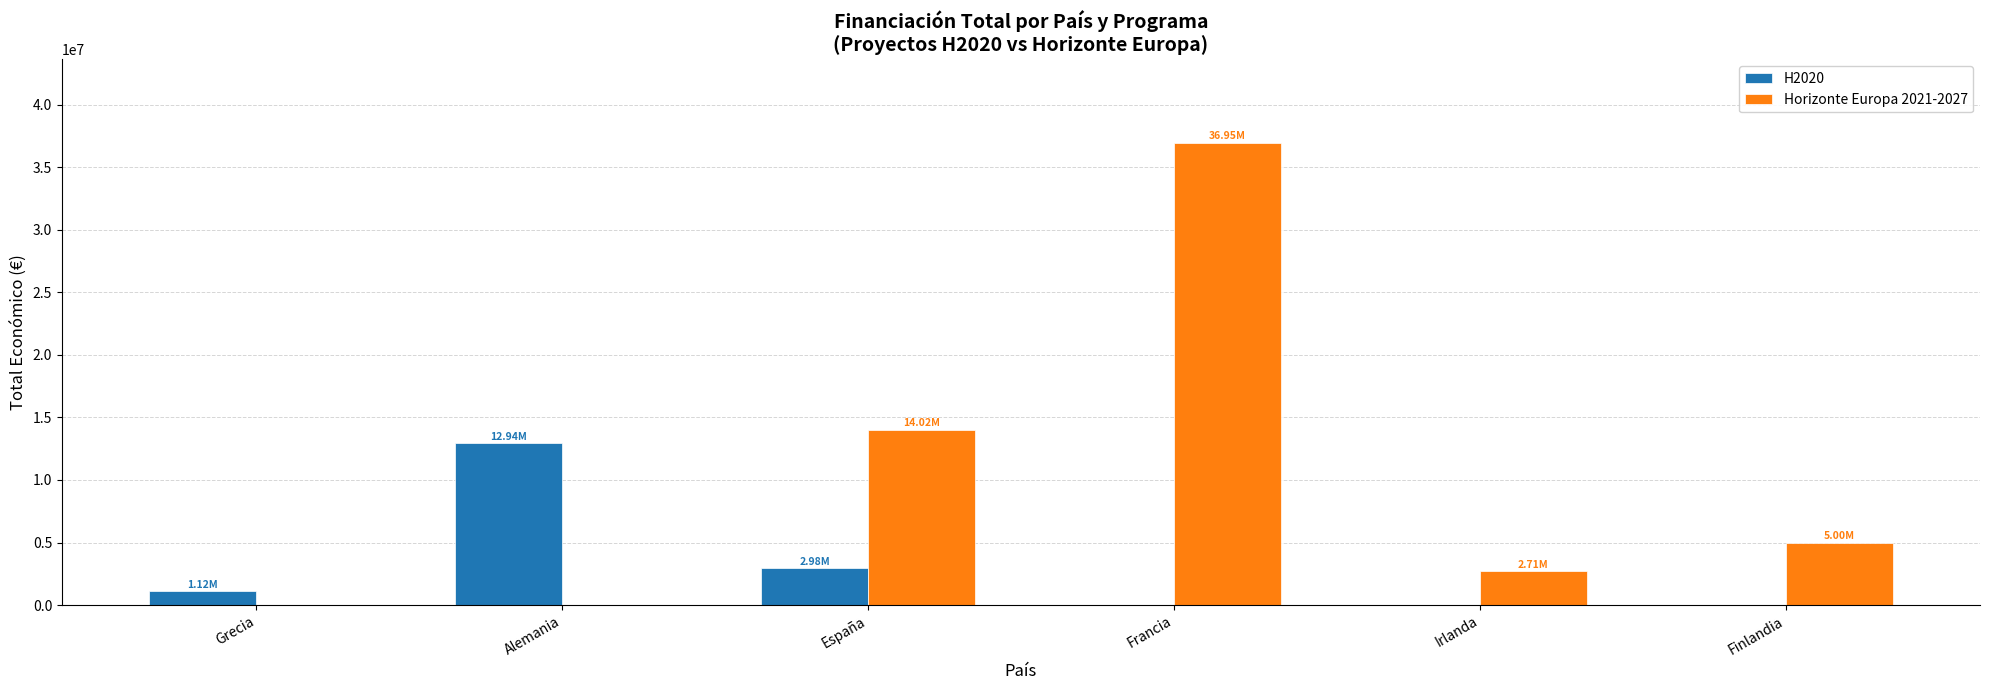

Count the number of categories in the chart.

6